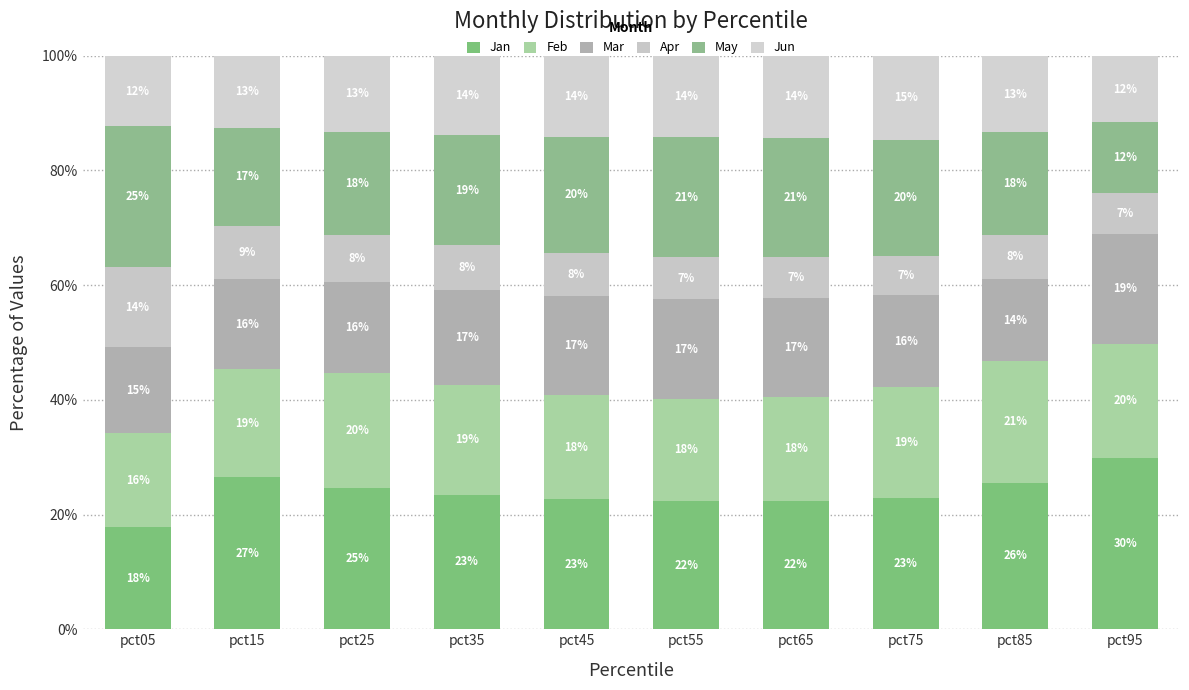

Is it true that Jan equals 29.8 at pct95?

True